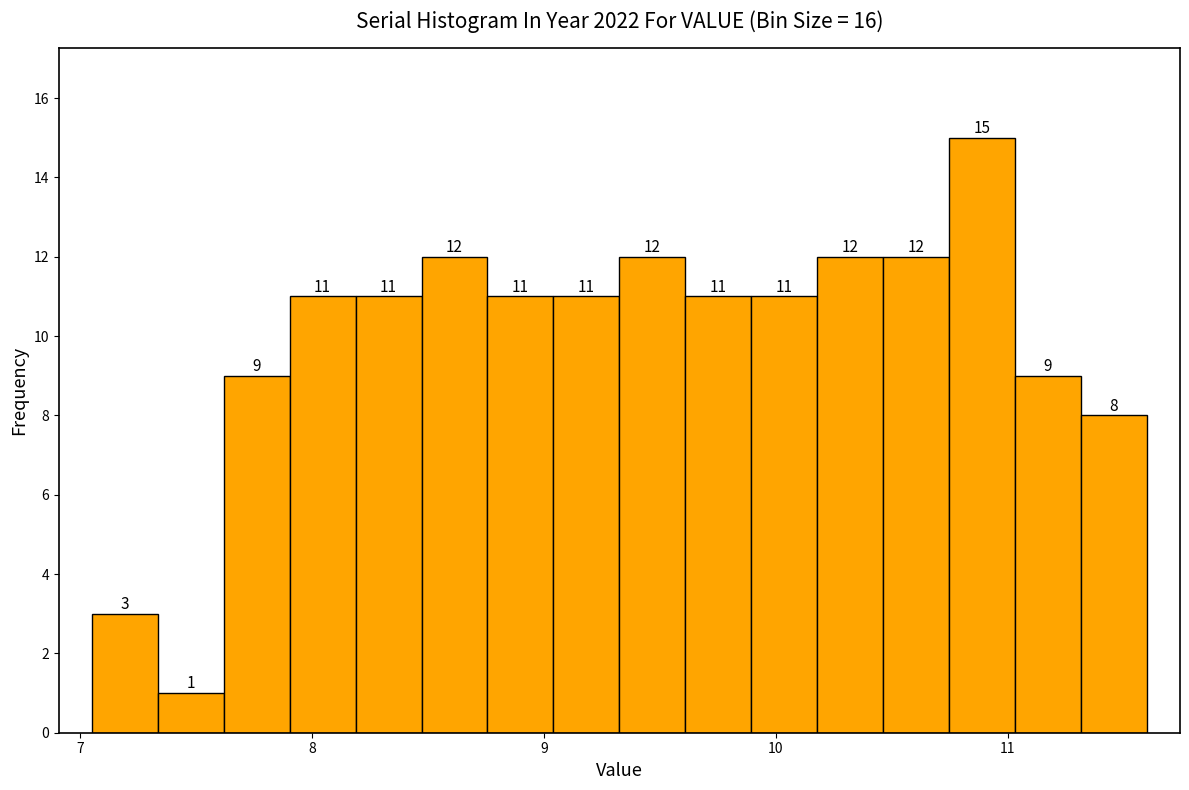

Around what value on the x-axis is the tallest bar? Give the approximate position of its centre, as read against the axis.

10.9